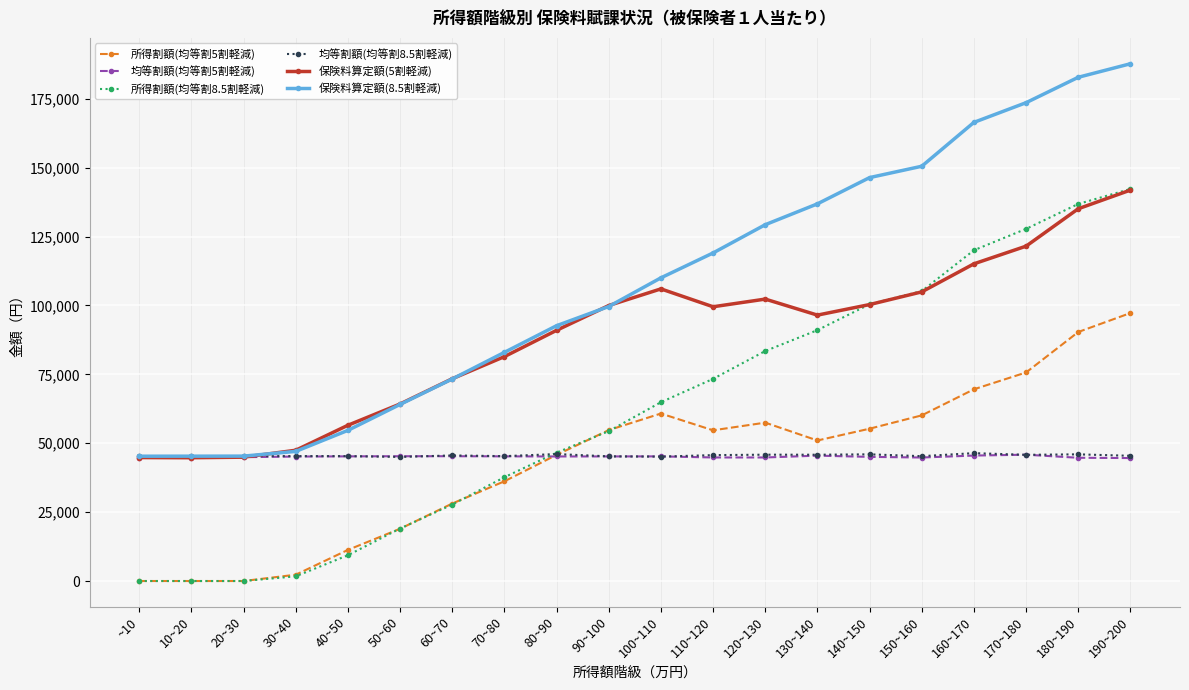

True or false: 均等割額(均等割5割軽減) has more than 0 points higher than both neighbors.

True